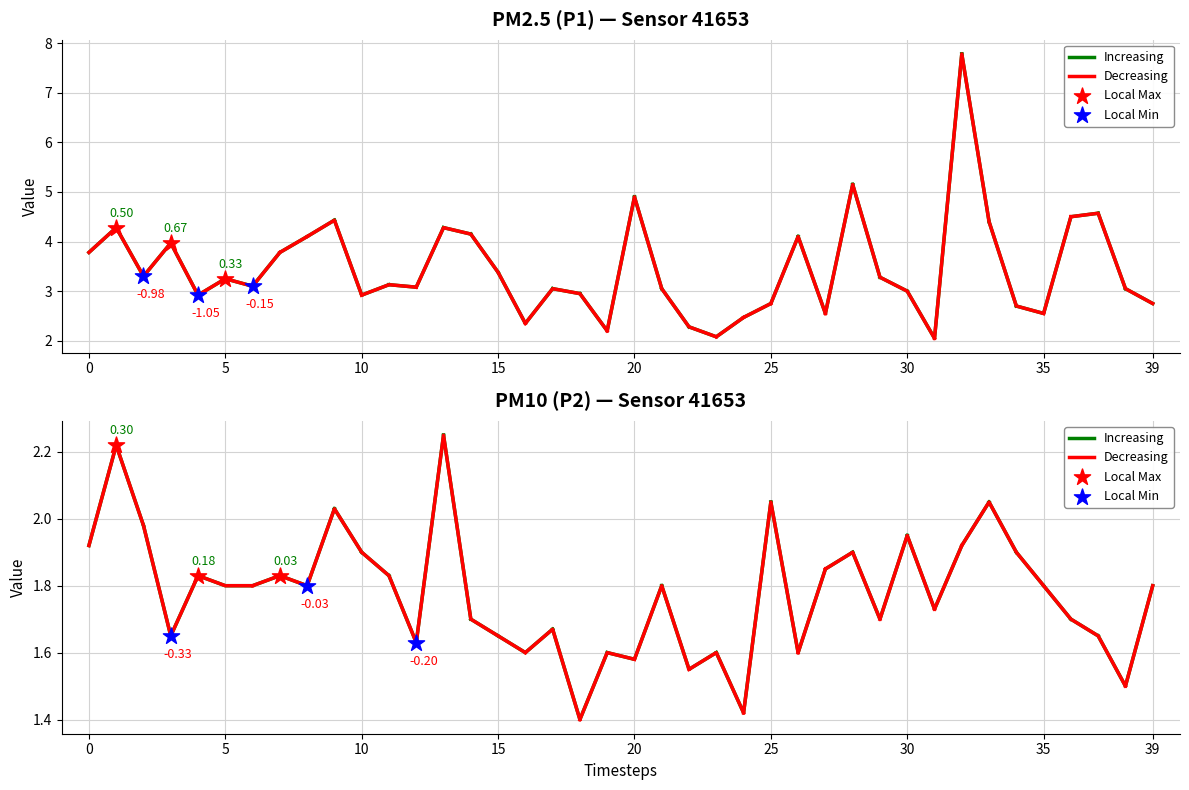

At how many categories does at least one series exceed 4?

12